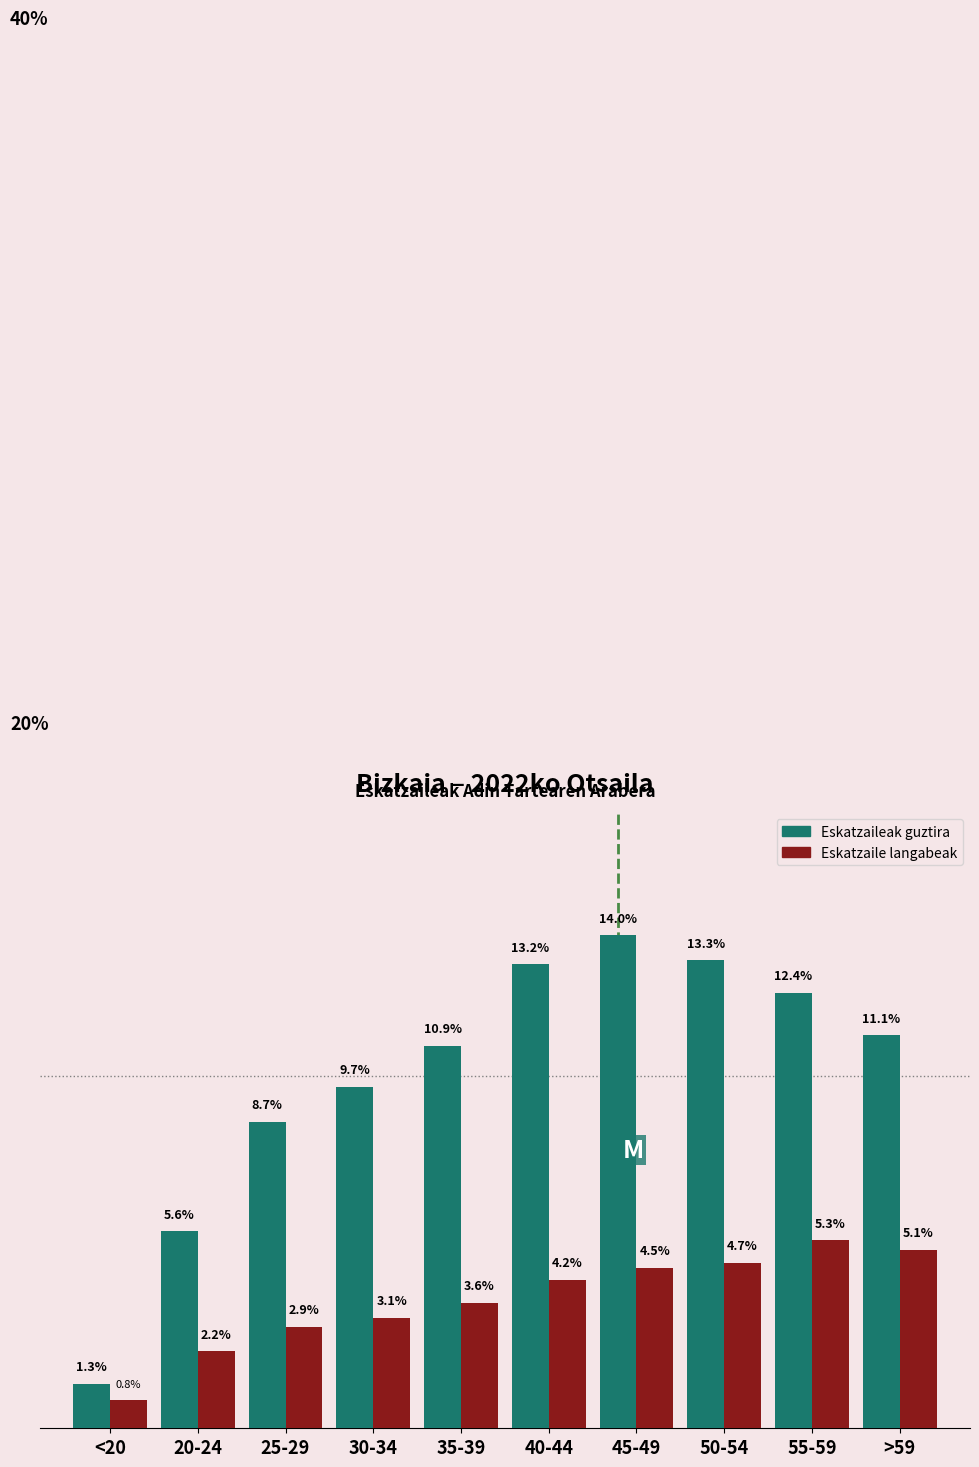

Reading left to right, what are all the values shown in this chart?

Eskatzaileak guztira: 1.3	5.6	8.7	9.7	10.9	13.2	14.0	13.3	12.4	11.1
Eskatzaile langabeak: 0.8	2.2	2.9	3.1	3.6	4.2	4.5	4.7	5.3	5.1